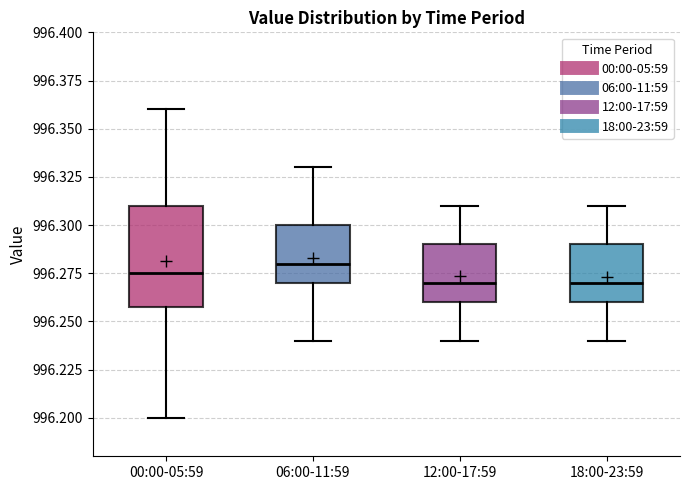

Reading left to right, transcribe this box plot: for each box, give where its median line is, the range the box spans, and where its two whiskers end, as read against the y-axis. The values are not printed on the chart, so give them approximately, as read against the axis.

00:00-05:59: median 996.275, box 996.260 to 996.310, whiskers 996.200 to 996.360
06:00-11:59: median 996.280, box 996.270 to 996.300, whiskers 996.240 to 996.330
12:00-17:59: median 996.270, box 996.260 to 996.290, whiskers 996.240 to 996.310
18:00-23:59: median 996.270, box 996.260 to 996.290, whiskers 996.240 to 996.310